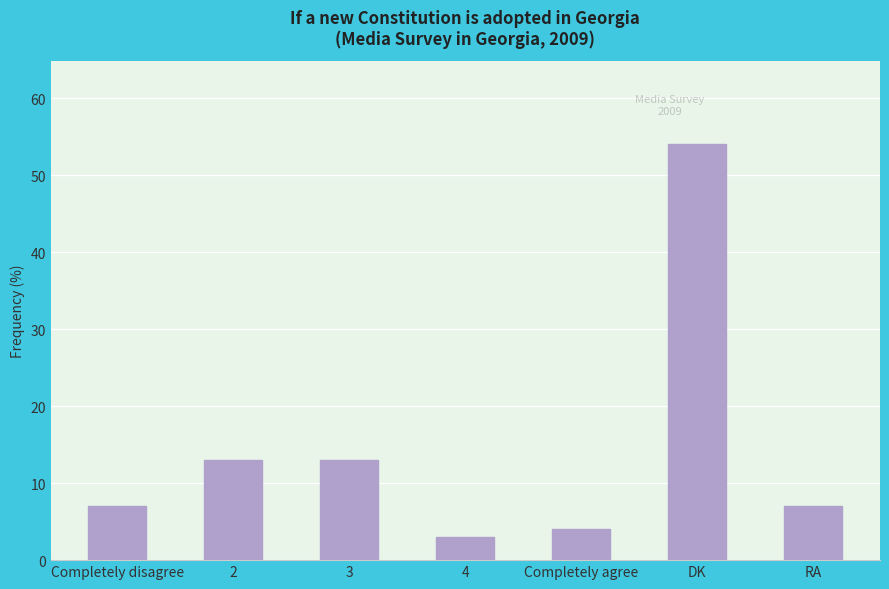

What is the difference between the maximum and minimum values?

51